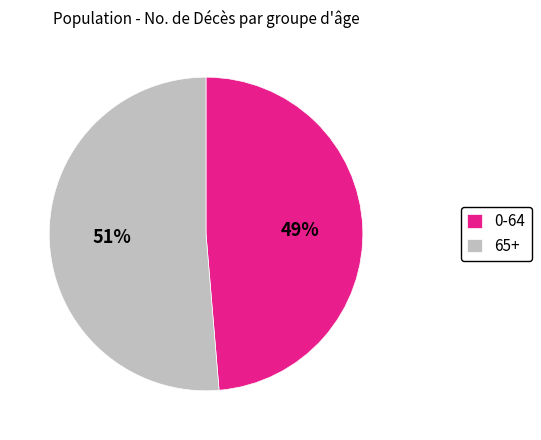

Which category has the smallest portion of the pie?

0-64